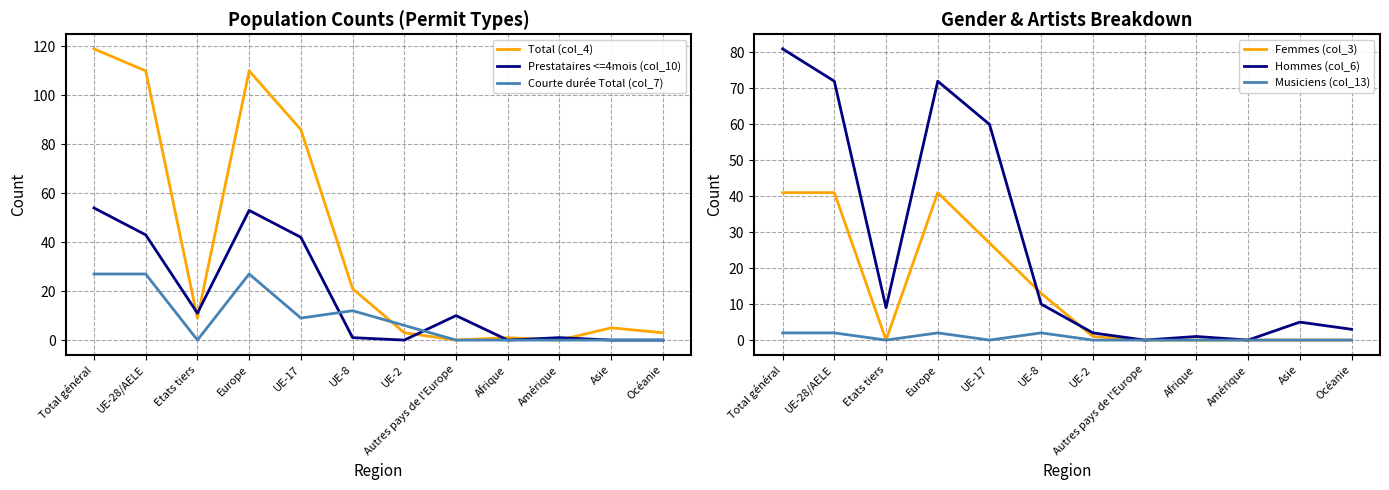

How many values in Total (col_4) are above zero?

10